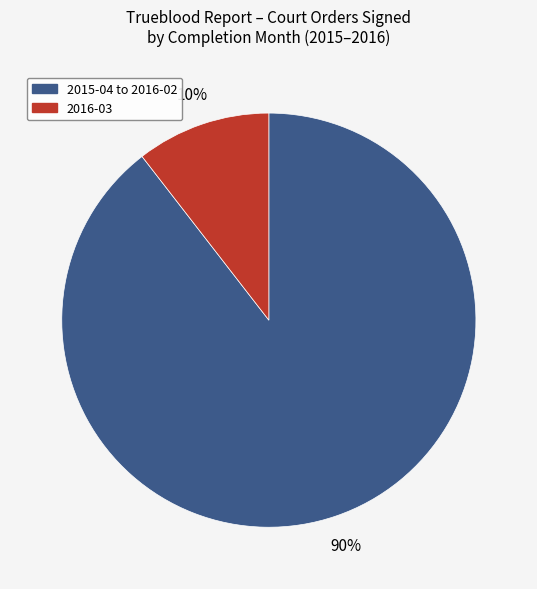

Is there any slice that represents more than half of the pie?

Yes